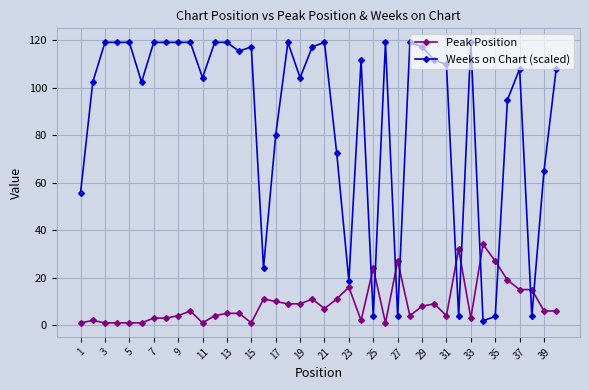

Rank the series by their average value, from lowest to highest.

Peak Position, Weeks on Chart (scaled)